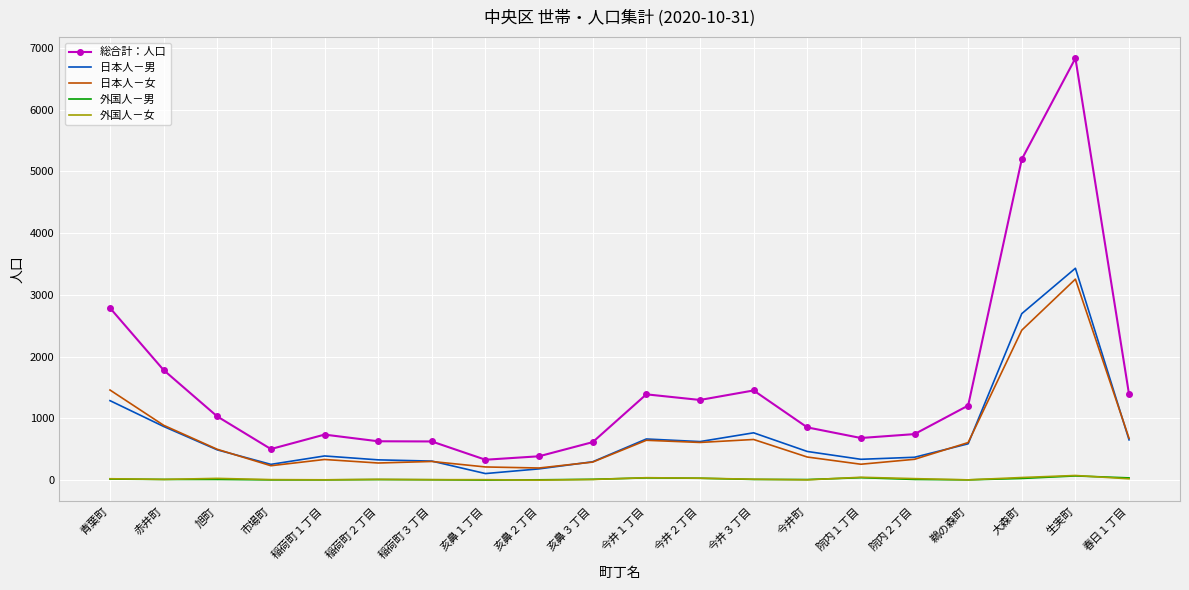

What are all the series names shown in the legend?

総合計：人口, 日本人－男, 日本人－女, 外国人－男, 外国人－女